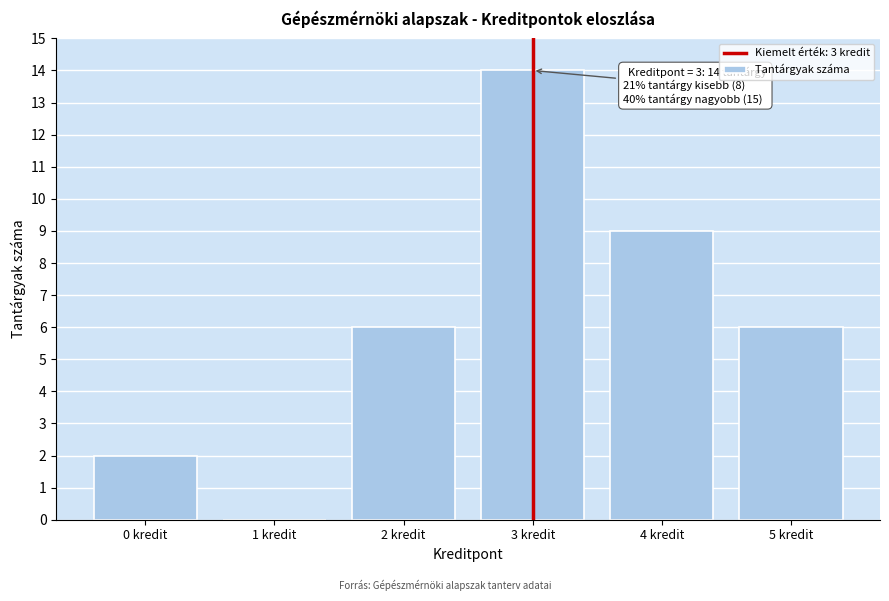

Reading left to right, list all the values displayed in this chart.

0 kredit=2	1 kredit=0	2 kredit=6	3 kredit=14	4 kredit=9	5 kredit=6